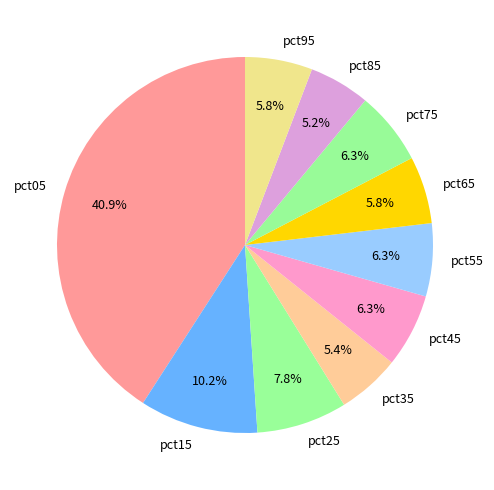

What percentage do pct15 and pct45 together represent?

16.5%